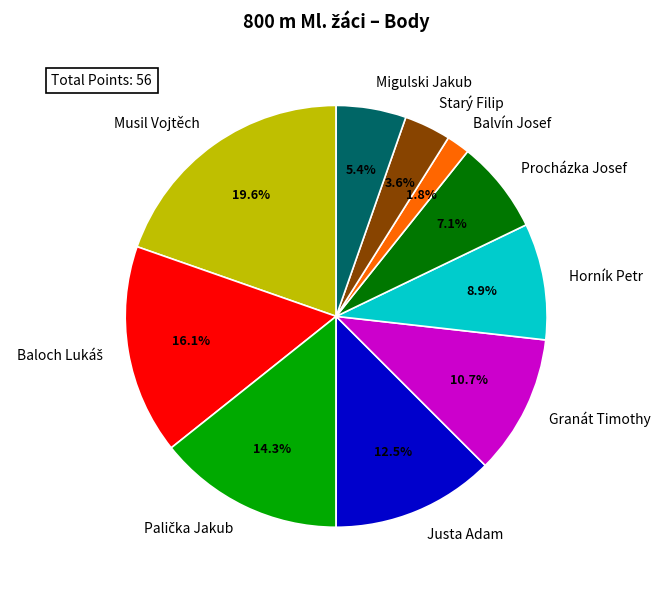

How many segments does this pie chart have?

10